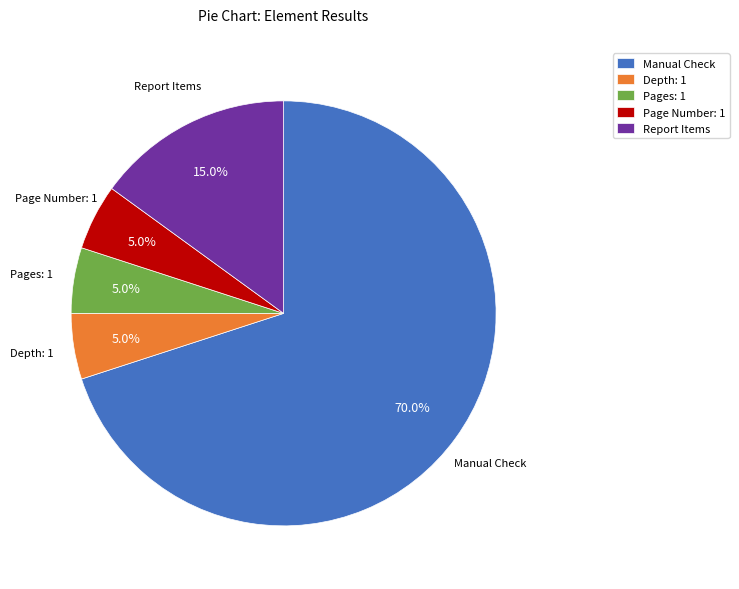

Which category has the biggest portion of the pie?

Manual Check